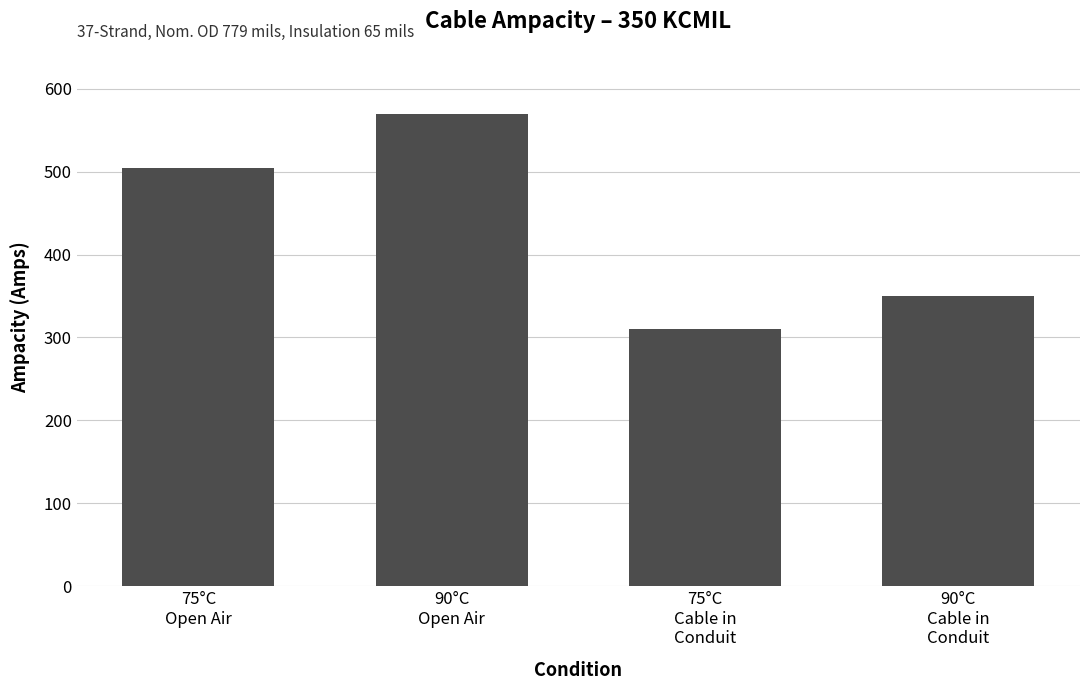

True or false: the data shows 505 at 75°C
Open Air.

True